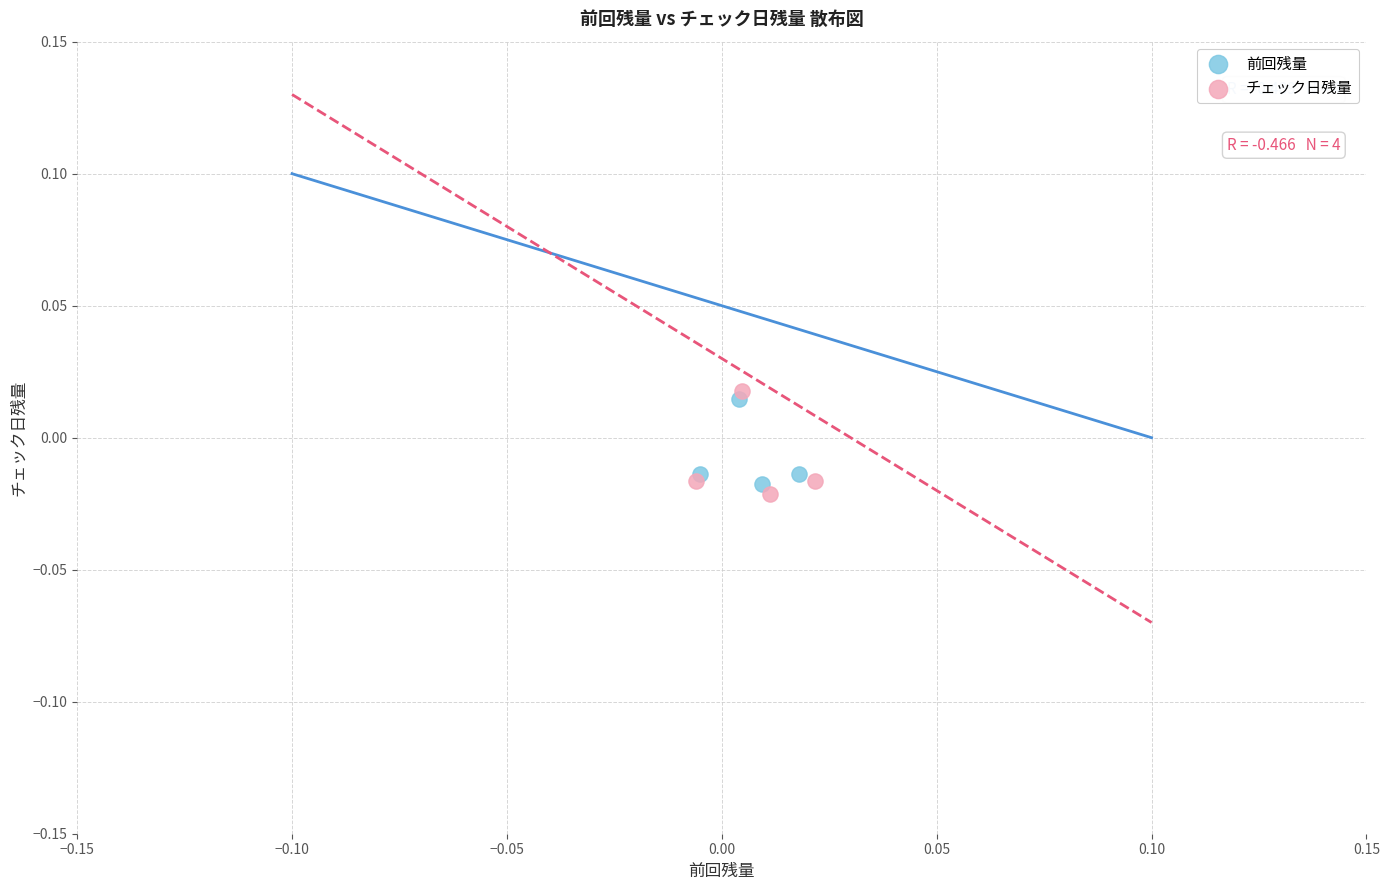

Which series has the widest spread of Y values?

チェック日残量